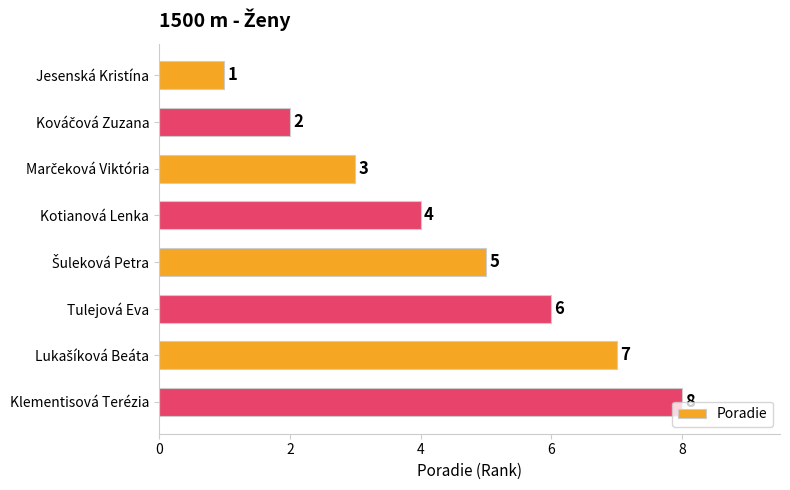

What is the value of the 5th bar from the top?

5